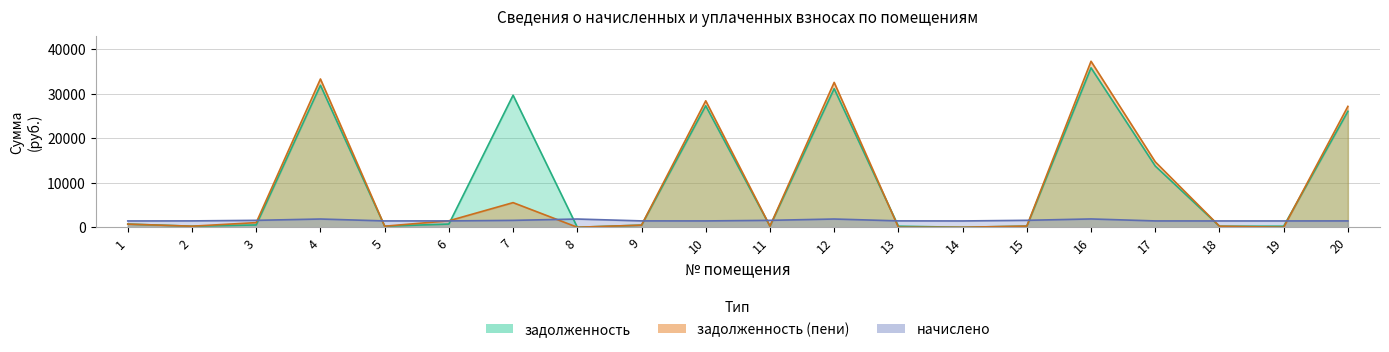

List the series in order of their peak value, lowest first.

начислено, задолженность, задолженность (пени)